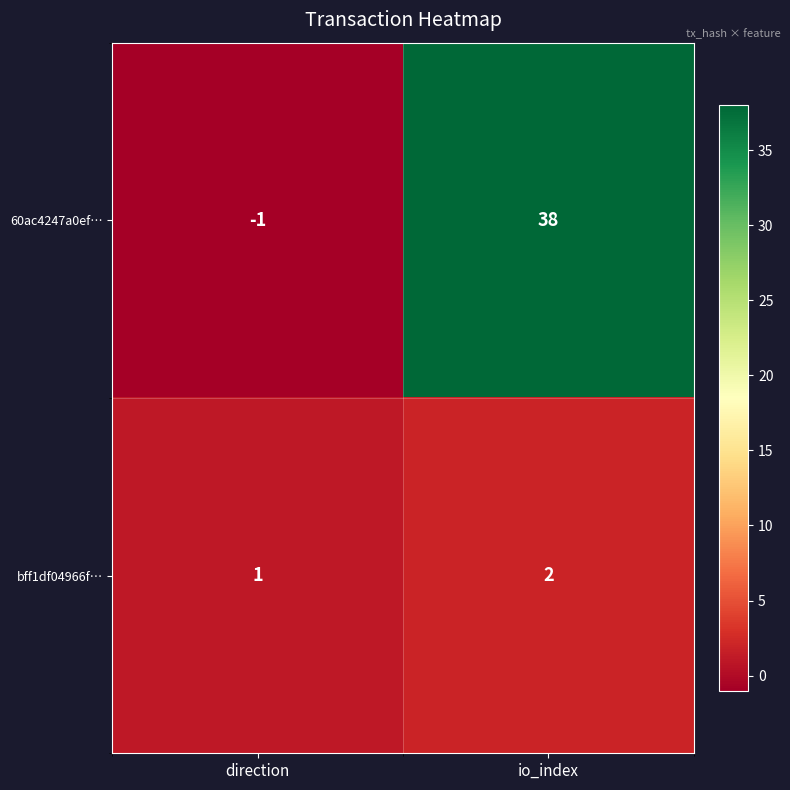

What is the minimum value shown in the chart?

-1